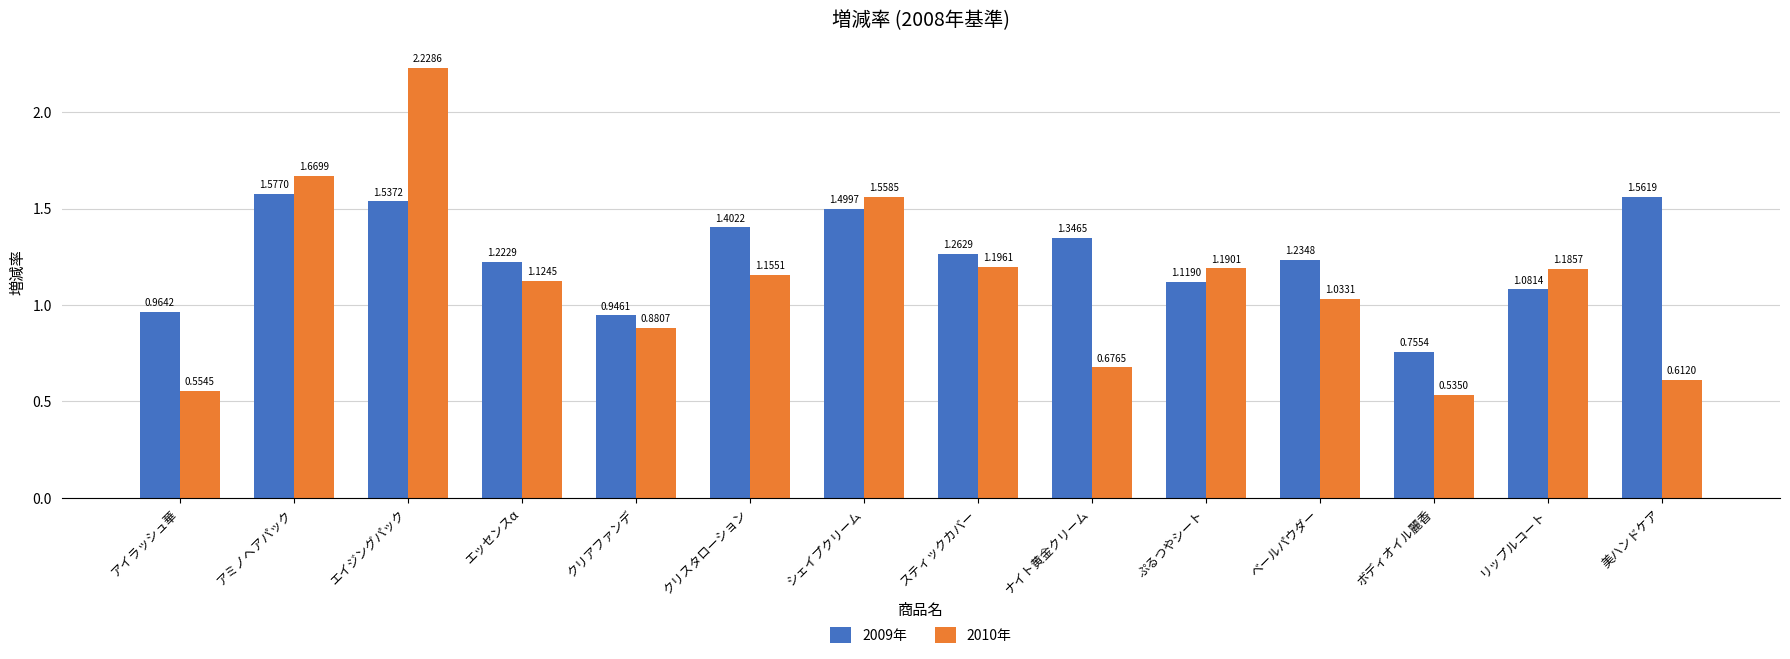

Which series has the largest total across all categories?

2009年